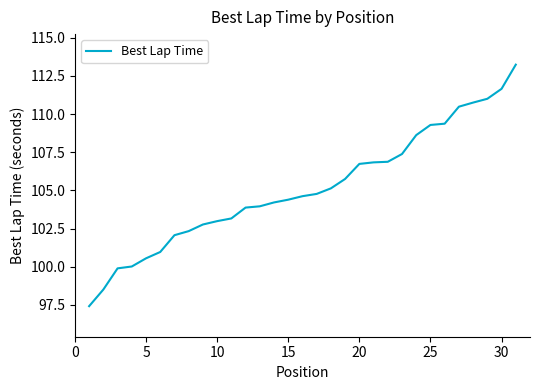

What is the difference between the maximum and minimum values?

15.8